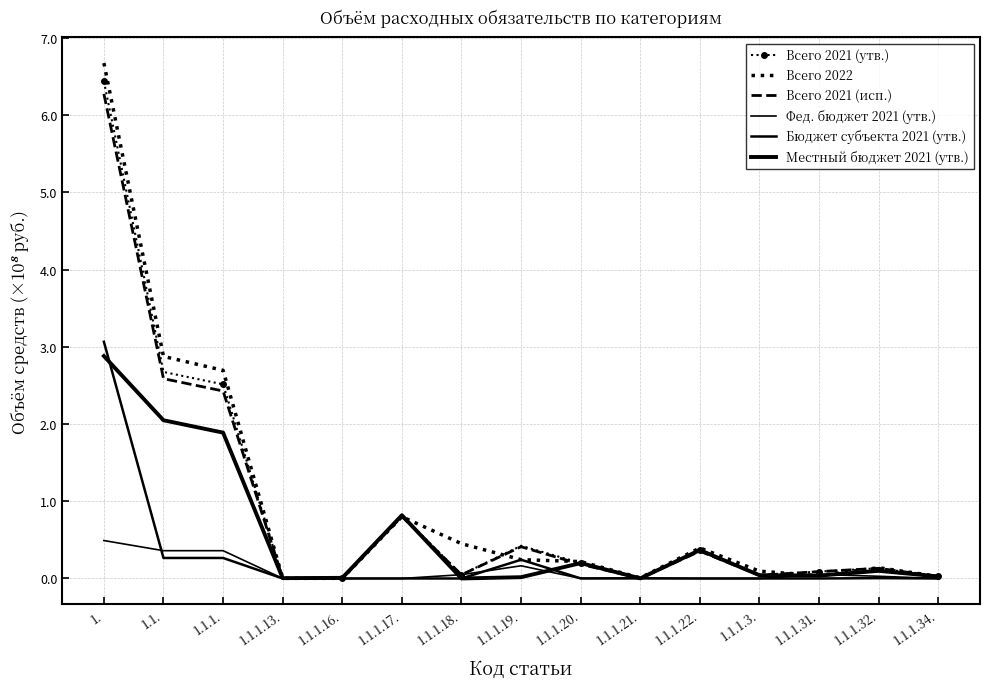

How many times do Фед. бюджет 2021 (утв.) and Всего 2021 (исп.) cross each other?

2